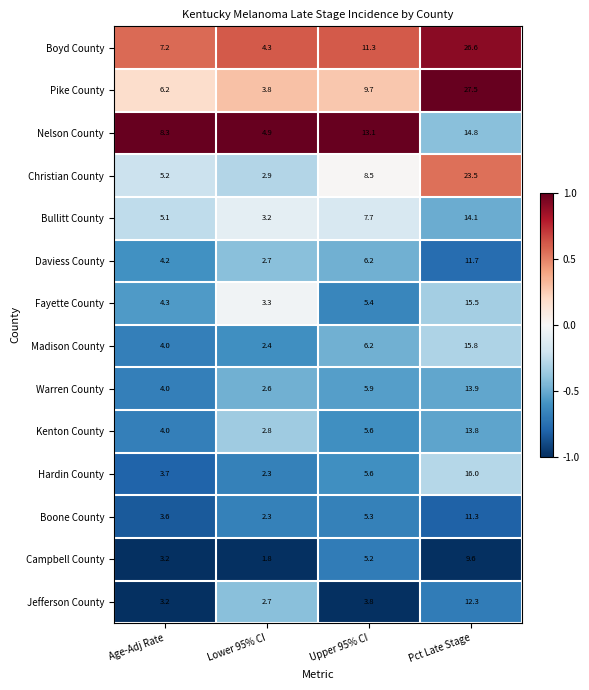

What is the total value across all series at Lower 95% CI?

42.0